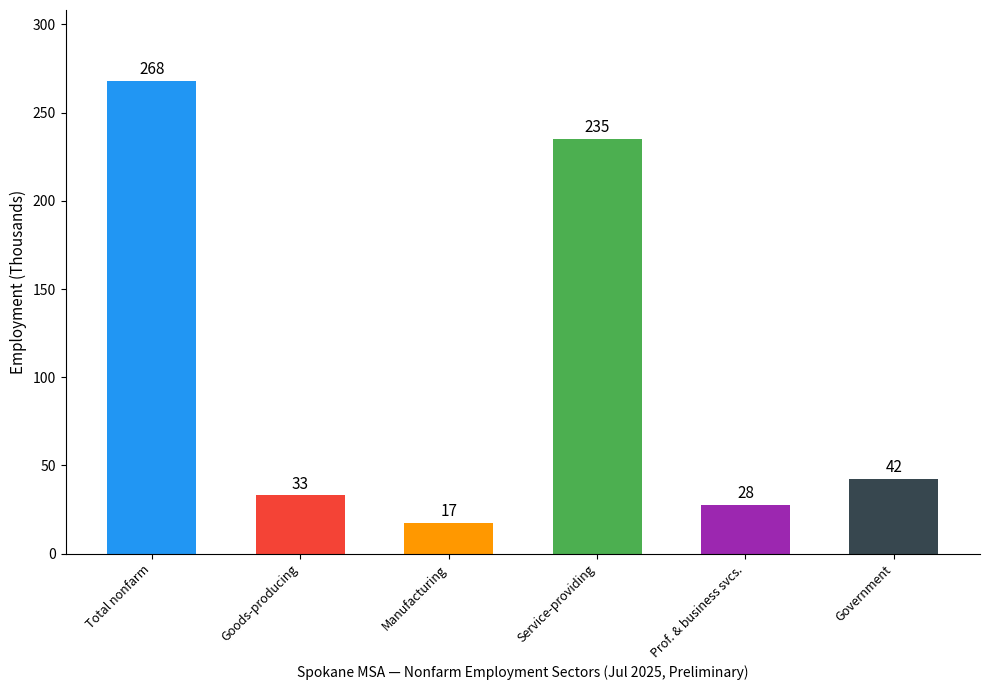

At which label is the value closest to 142?

Service-providing